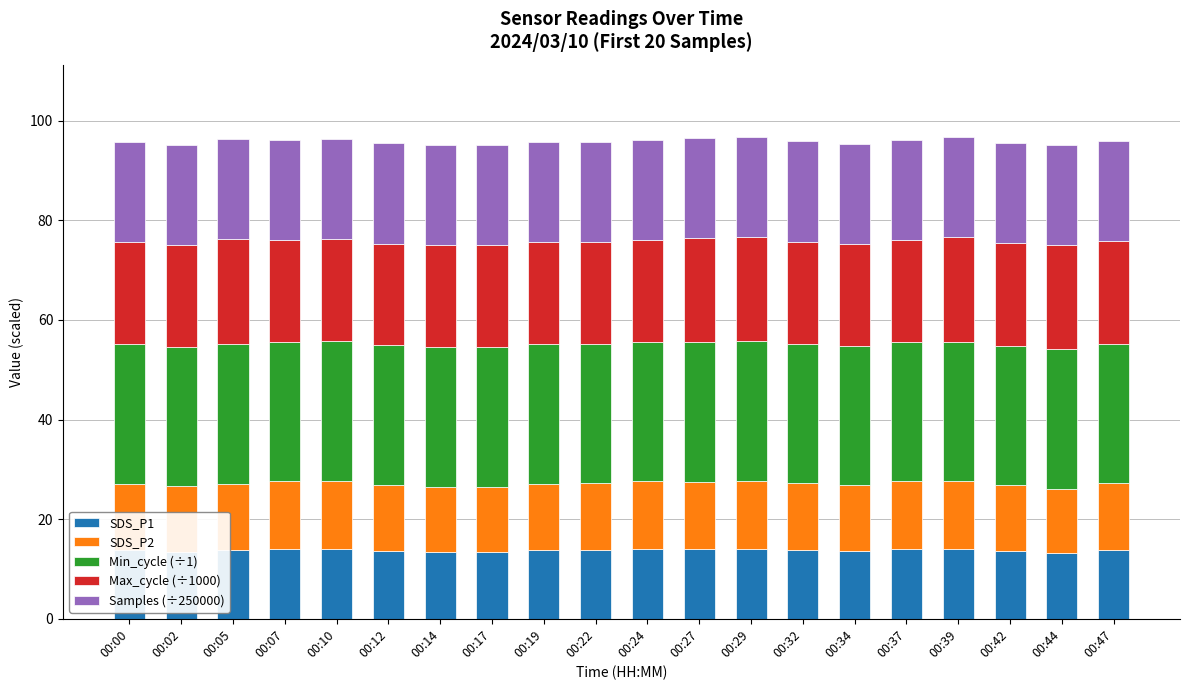

Does the chart contain stacked bars?

Yes